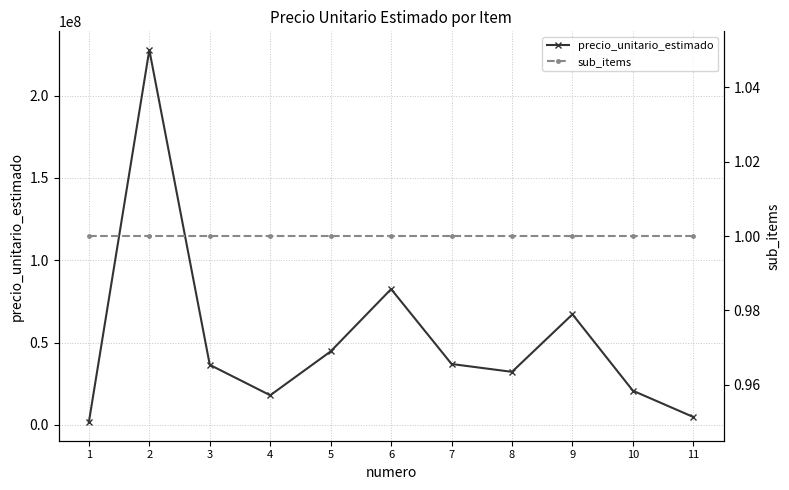

True or false: sub_items has a value of 1 at 5.

True